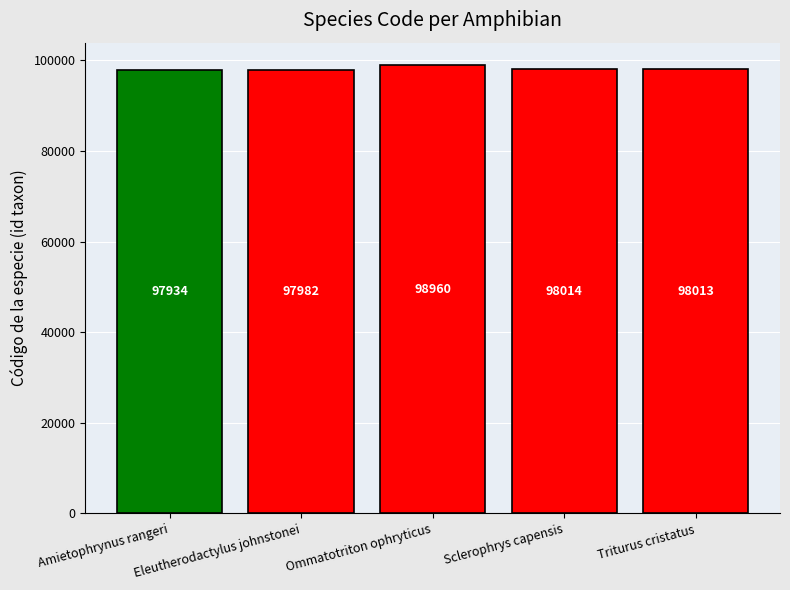

Reading left to right, transcribe all the data shown in this chart.

Amietophrynus rangeri=97934	Eleutherodactylus johnstonei=97982	Ommatotriton ophryticus=98960	Sclerophrys capensis=98014	Triturus cristatus=98013